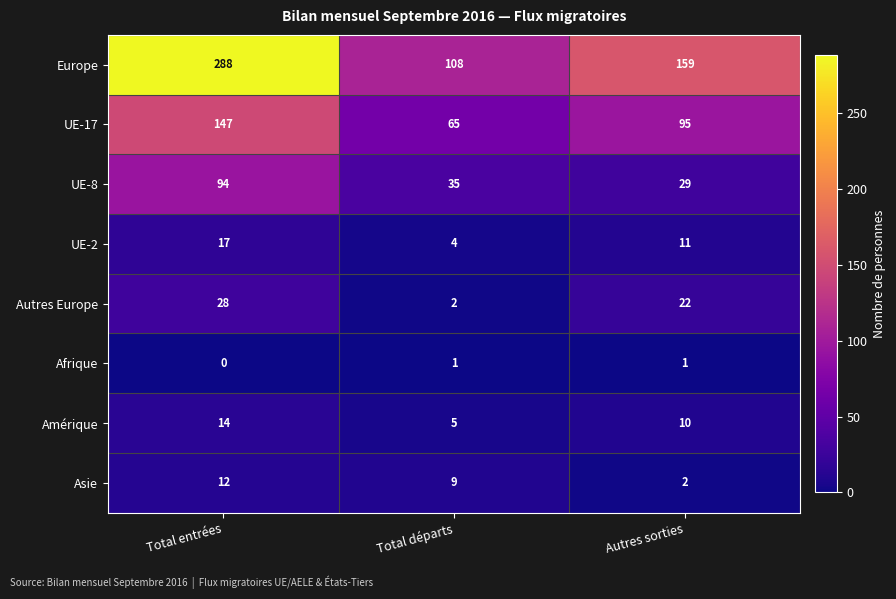

Which series has the largest range (max minus min)?

Europe